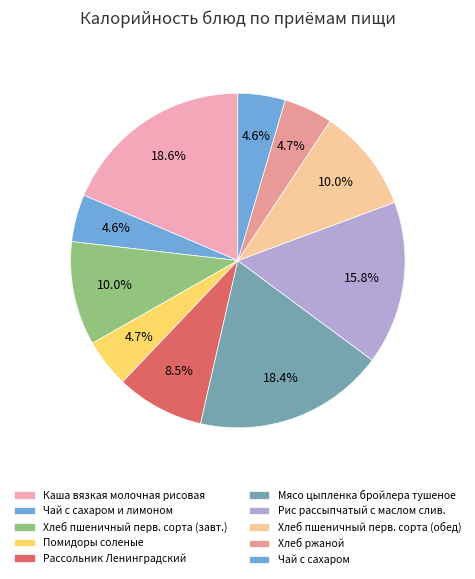

To the nearest percent, what is the average slice percentage?

10%